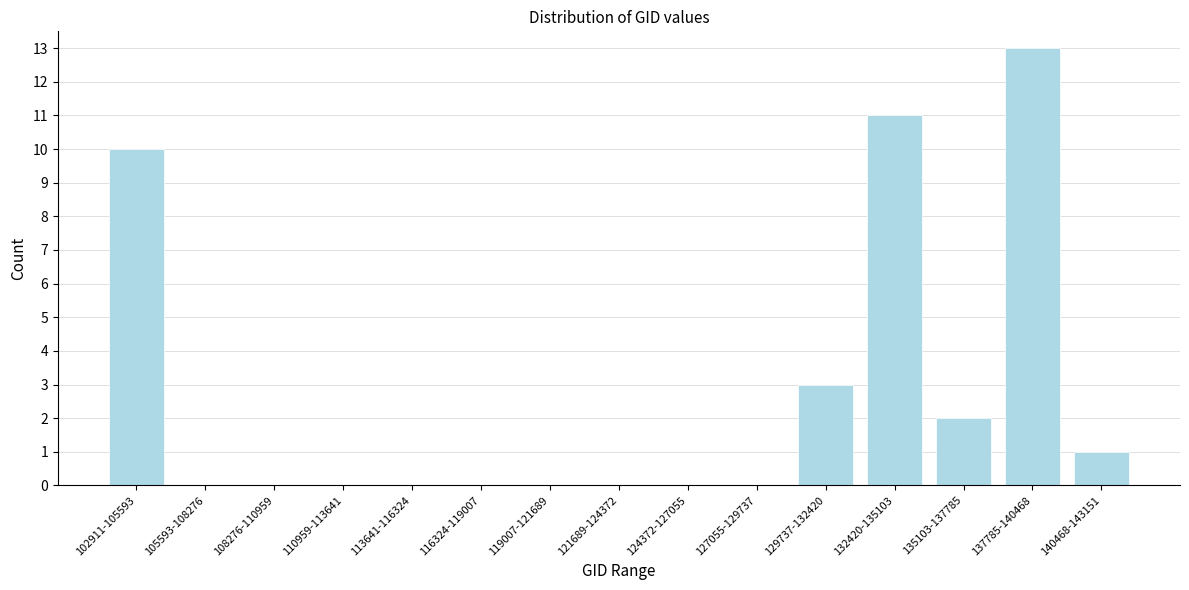

Reading left to right, list all the values displayed in this chart.

102911-105593=10	105593-108276=0	108276-110959=0	110959-113641=0	113641-116324=0	116324-119007=0	119007-121689=0	121689-124372=0	124372-127055=0	127055-129737=0	129737-132420=3	132420-135103=11	135103-137785=2	137785-140468=13	140468-143151=1